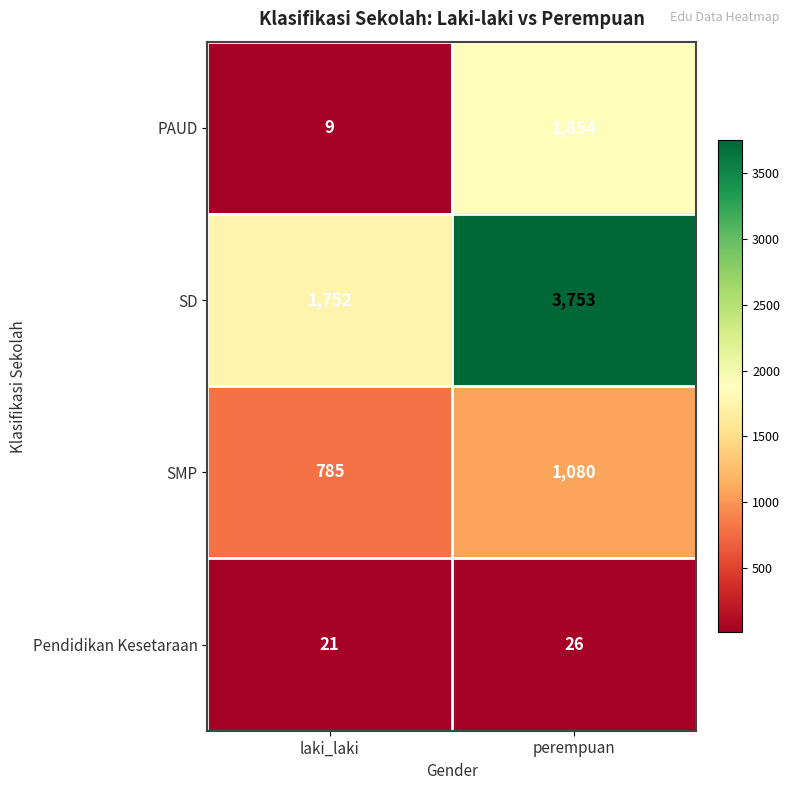

The PAUD series shows 1854 at perempuan. True or false?

True